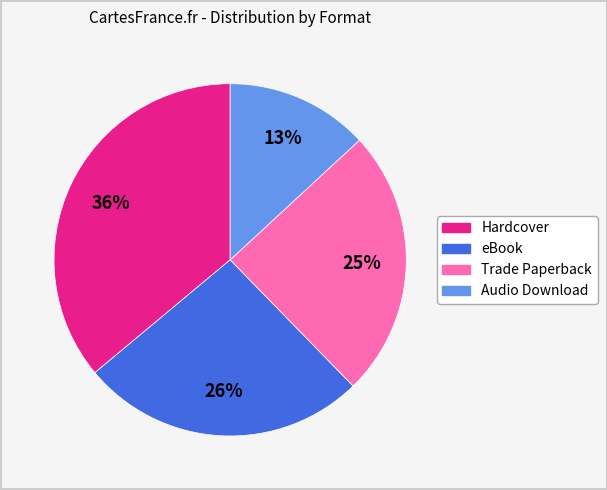

Do eBook and Trade Paperback together represent more than half of the pie?

Yes